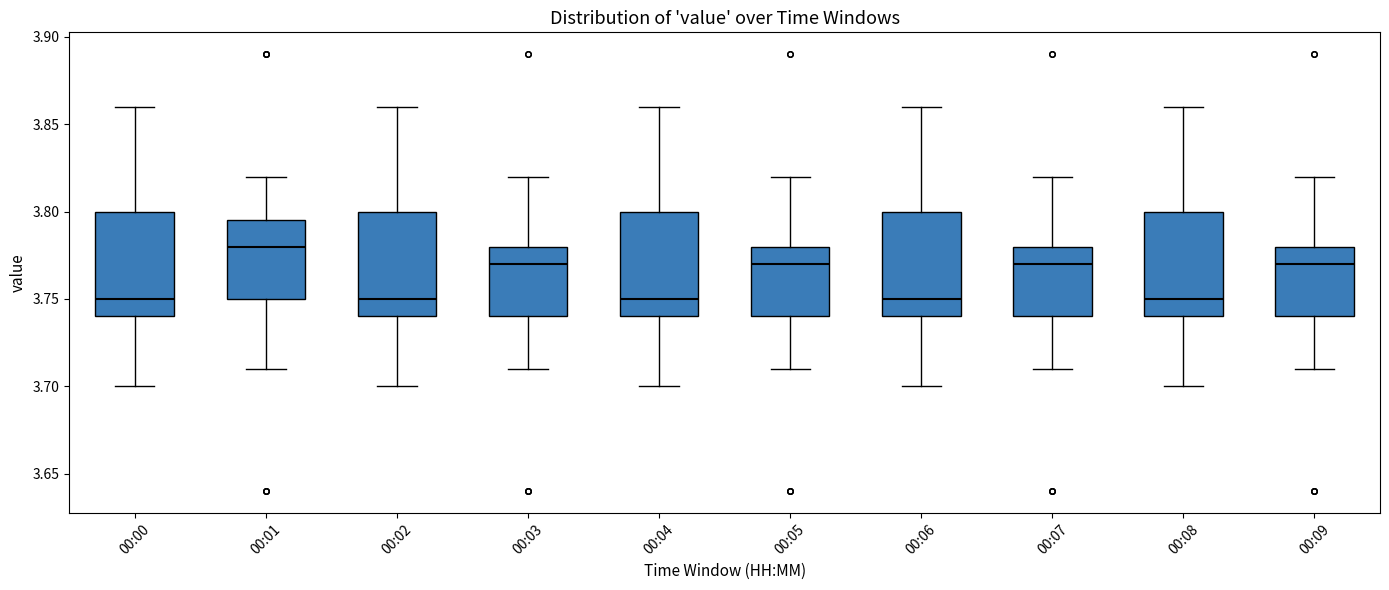

Reading left to right, read every box against the y-axis: the position of its median line, the range the box covers, and the ends of its whiskers. The values are not printed on the chart, so give them approximately, as read against the axis.

00:00: median 3.750, box 3.740 to 3.800, whiskers 3.700 to 3.860
00:01: median 3.780, box 3.750 to 3.795, whiskers 3.710 to 3.820
00:02: median 3.750, box 3.740 to 3.800, whiskers 3.700 to 3.860
00:03: median 3.770, box 3.740 to 3.780, whiskers 3.710 to 3.820
00:04: median 3.750, box 3.740 to 3.800, whiskers 3.700 to 3.860
00:05: median 3.770, box 3.740 to 3.780, whiskers 3.710 to 3.820
00:06: median 3.750, box 3.740 to 3.800, whiskers 3.700 to 3.860
00:07: median 3.770, box 3.740 to 3.780, whiskers 3.710 to 3.820
00:08: median 3.750, box 3.740 to 3.800, whiskers 3.700 to 3.860
00:09: median 3.770, box 3.740 to 3.780, whiskers 3.710 to 3.820